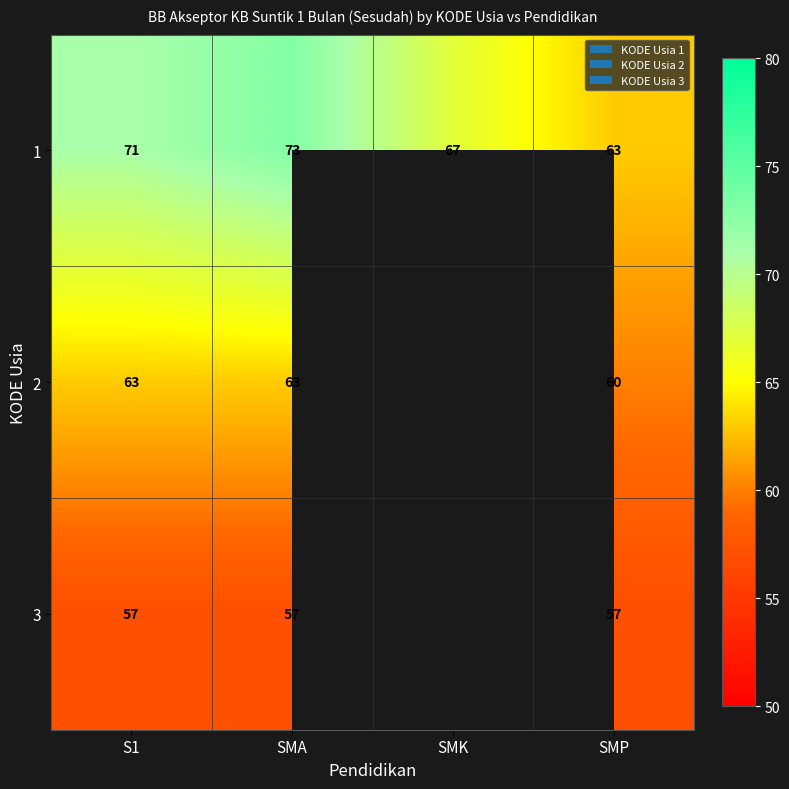

At which label does 3 reach its minimum?

S1